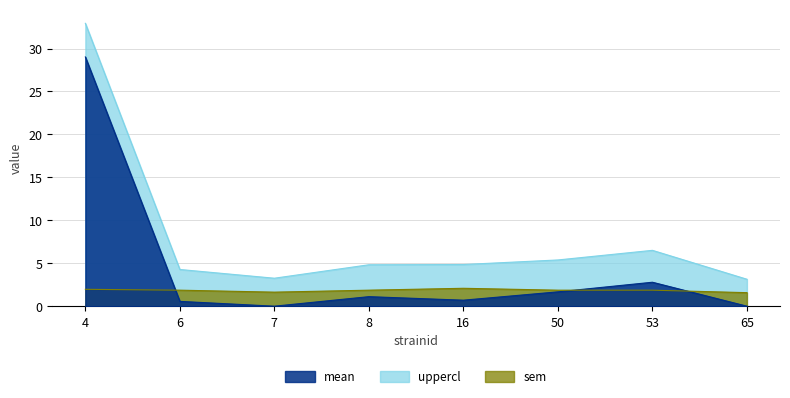

Reading left to right, list all the values displayed in this chart.

mean: 4=29.0	6=0.6	7=0.0	8=1.1	16=0.7	50=1.7	53=2.8	65=0.0
uppercl: 4=32.9	6=4.3	7=3.3	8=4.8	16=4.9	50=5.4	53=6.5	65=3.1
sem: 4=2.0	6=1.9	7=1.6	8=1.9	16=2.1	50=1.9	53=1.9	65=1.6